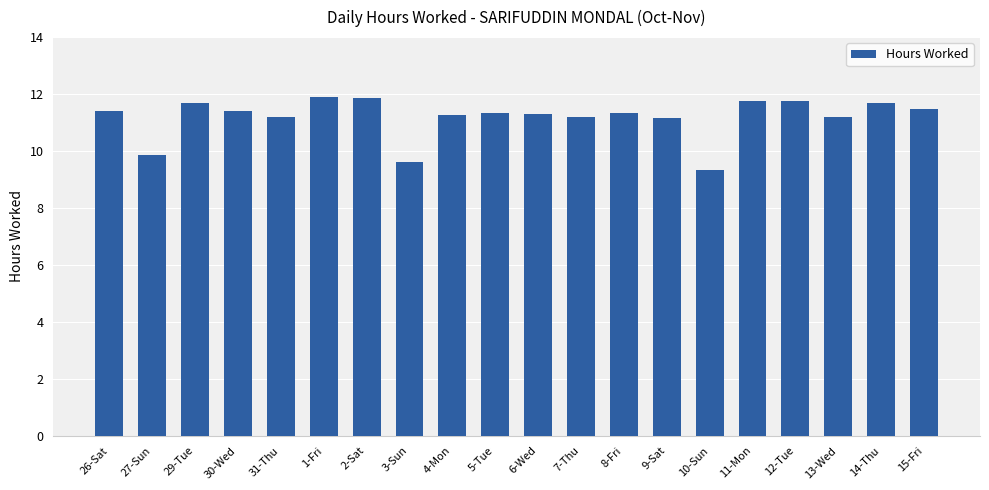

At which label does the data first exceed 11?

26-Sat